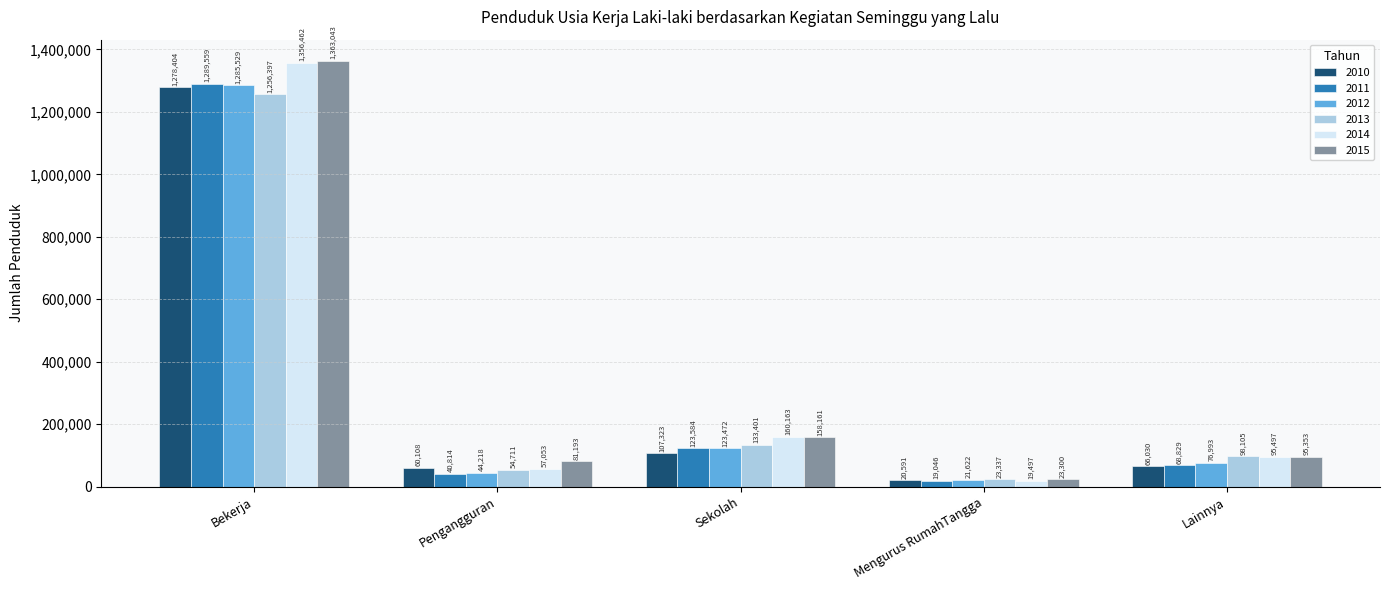

What is the highest value of the 2010 series?

1278404